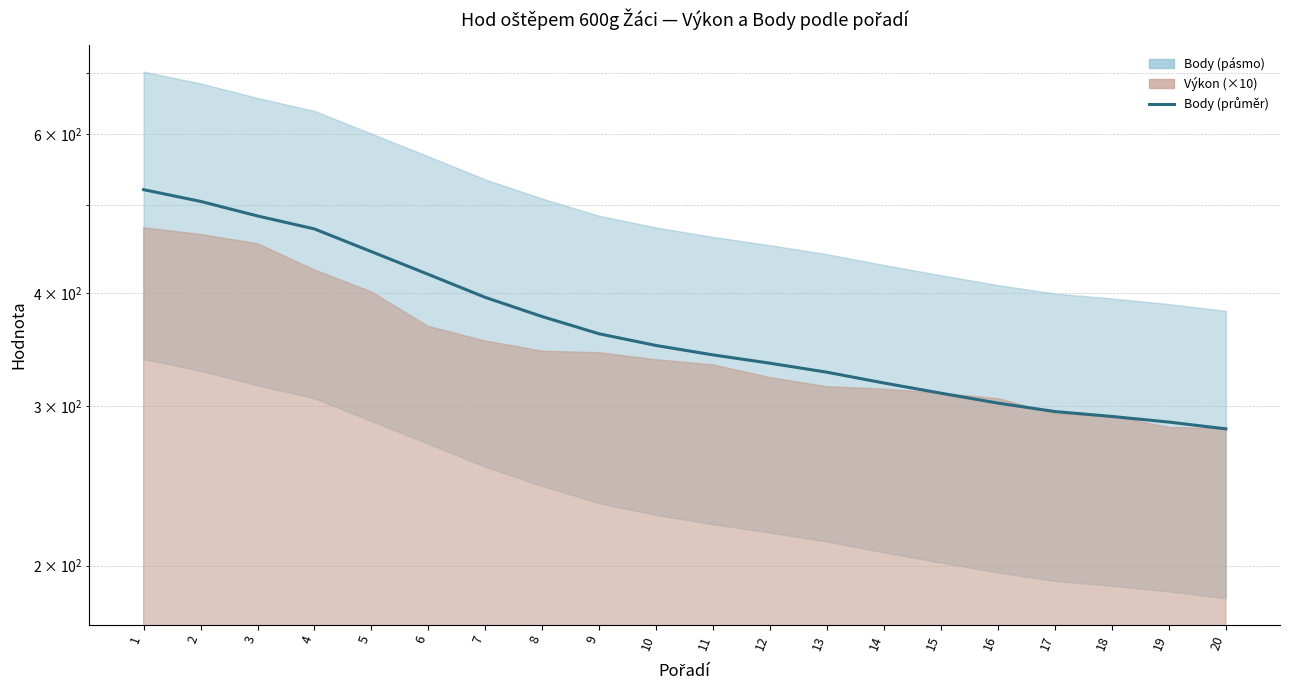

How many data points does each series have?

20